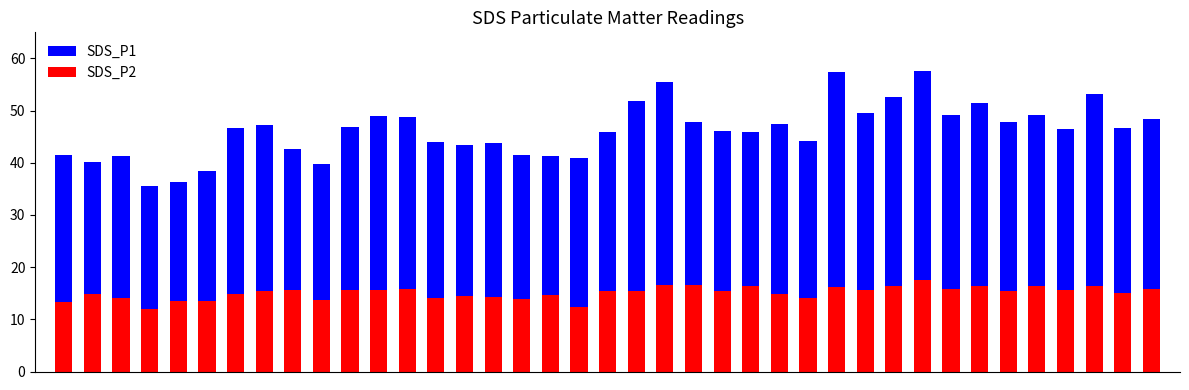

At which category does the chart reach its minimum across all series?

3